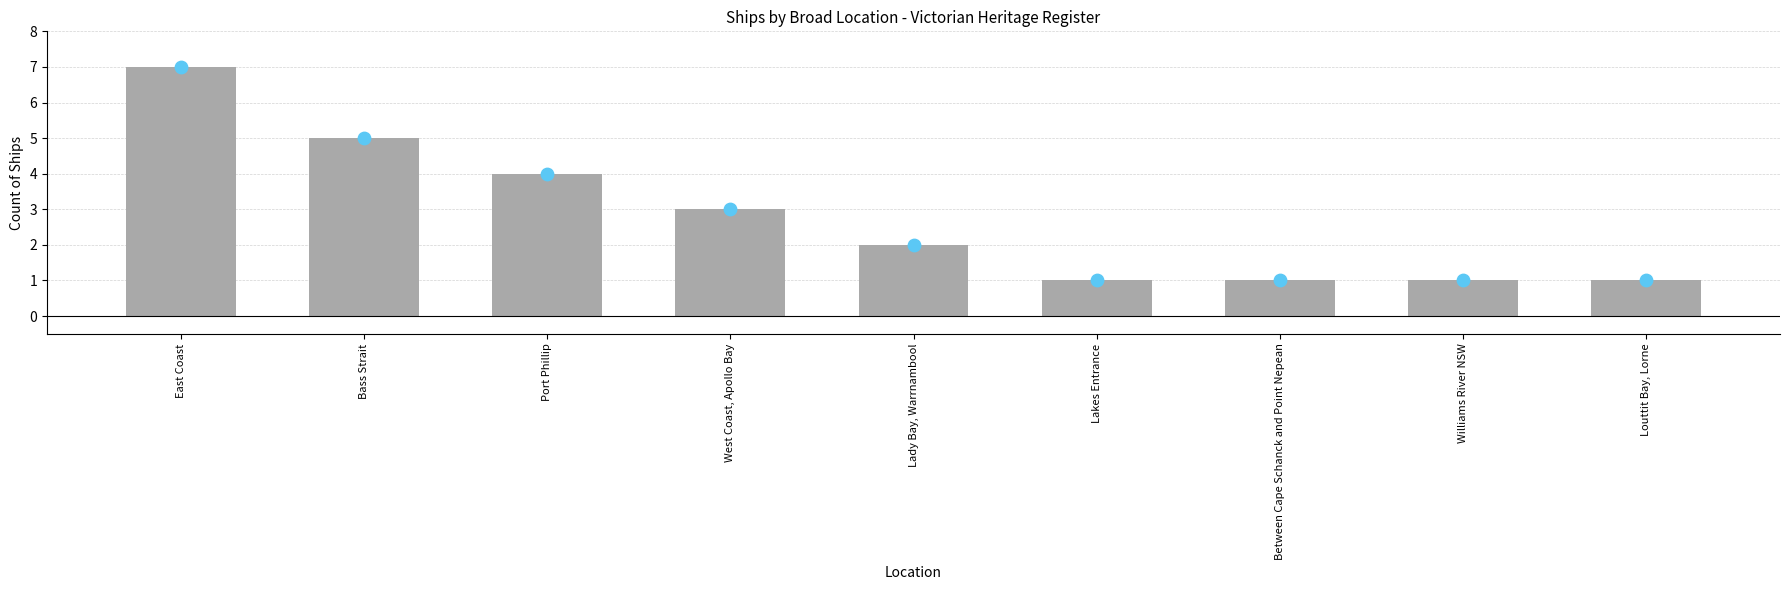

Approximately how many times larger is the value at East Coast compared to Port Phillip?

1.8